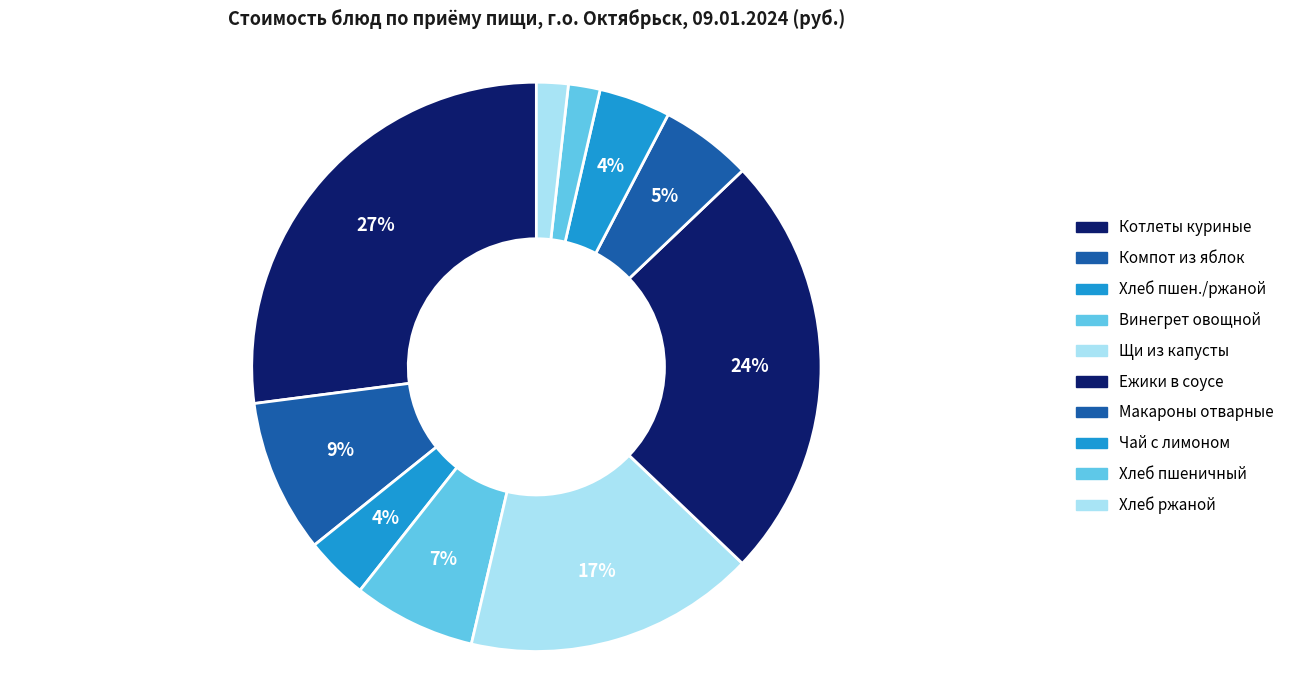

Is there any slice that represents more than half of the pie?

No